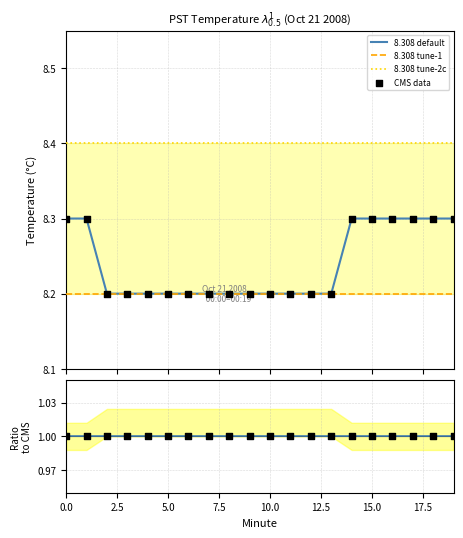

Which series has the largest total across all categories?

8.308 tune-2c